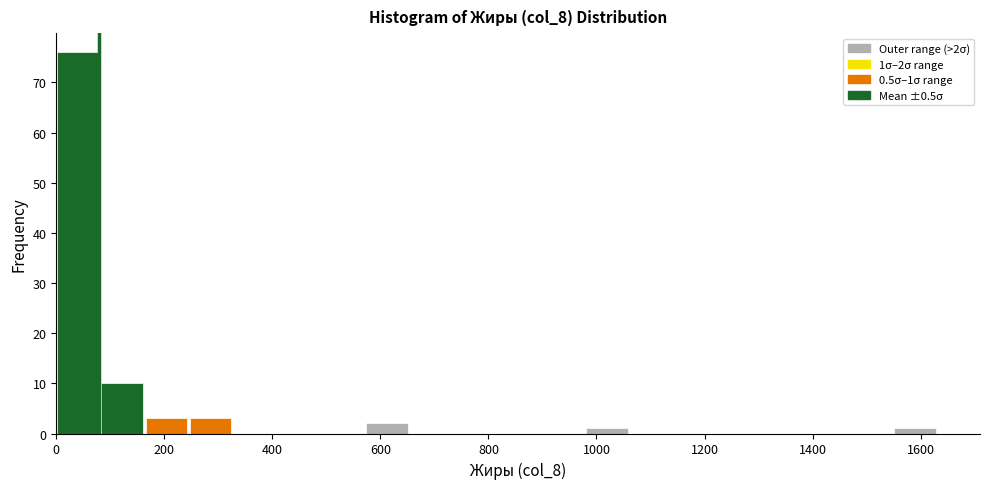

Over which range of the x-axis is the bar tallest?

0 to 80